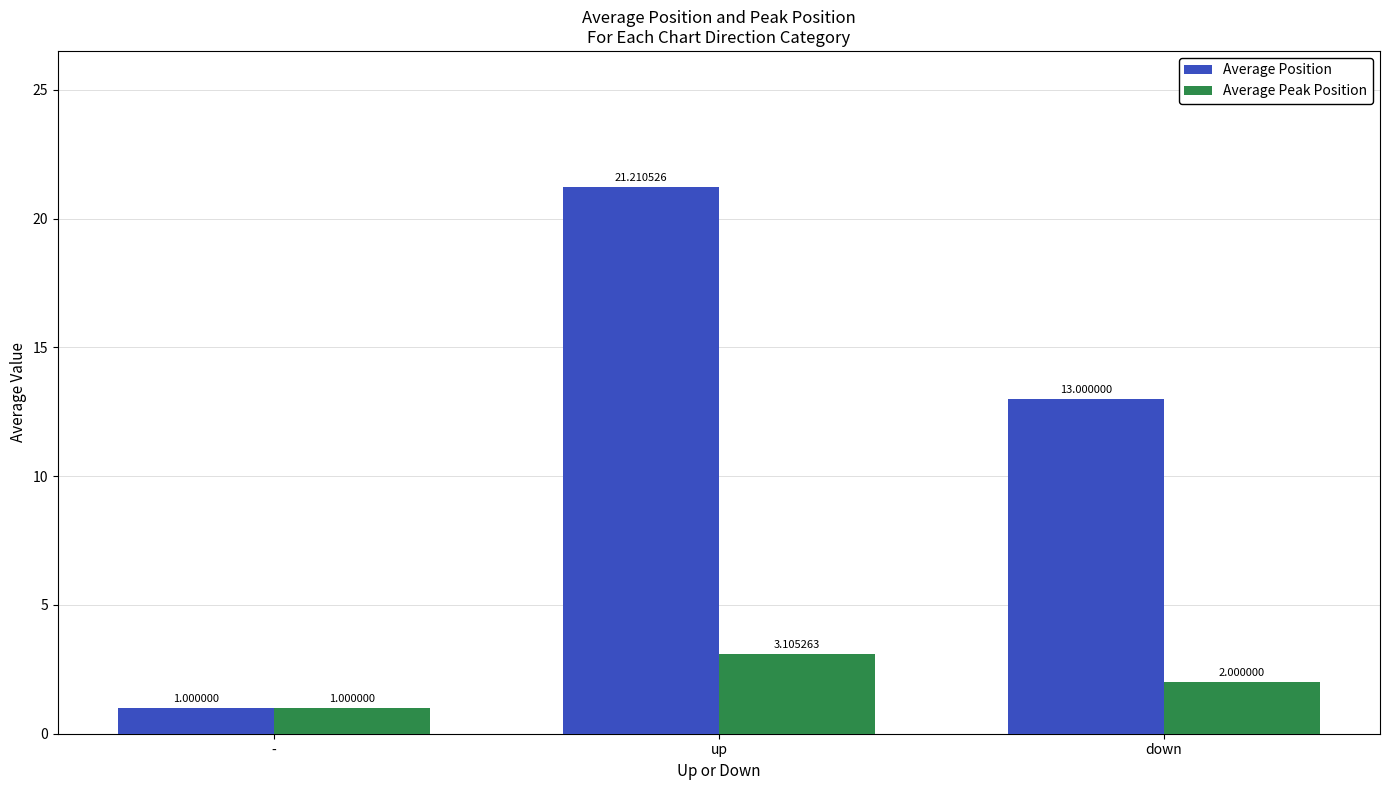

What are all the series names shown in the legend?

Average Position, Average Peak Position